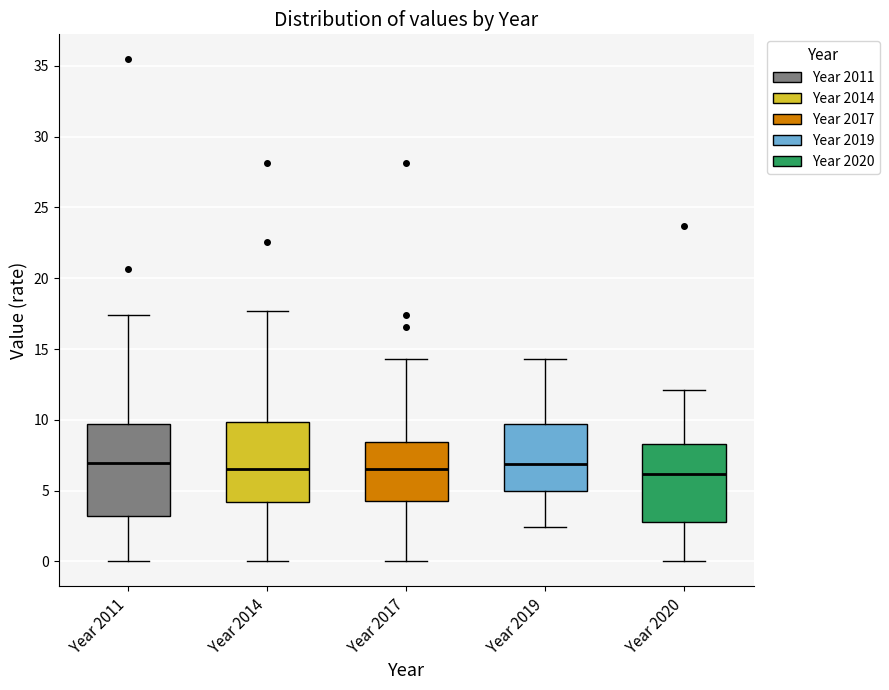

Which box is the tallest, from its lower edge to its upper edge?

Year 2011